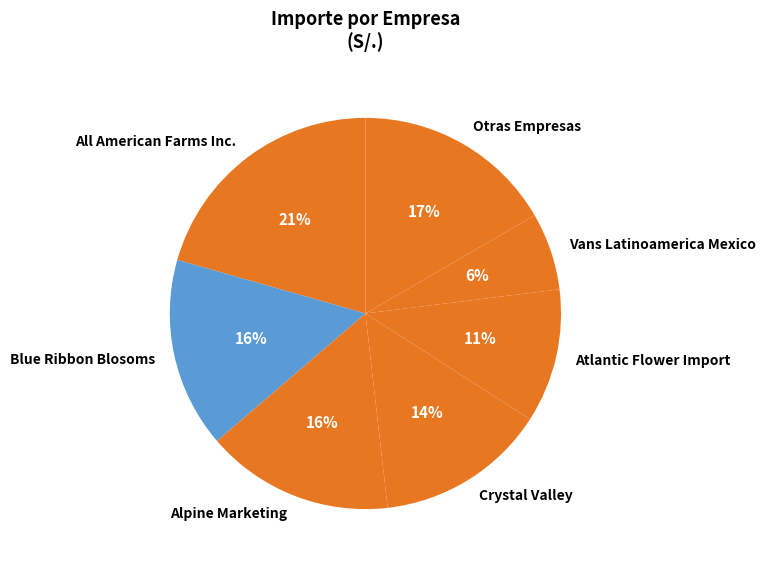

Do Otras Empresas and All American Farms Inc. together represent more than half of the pie?

No